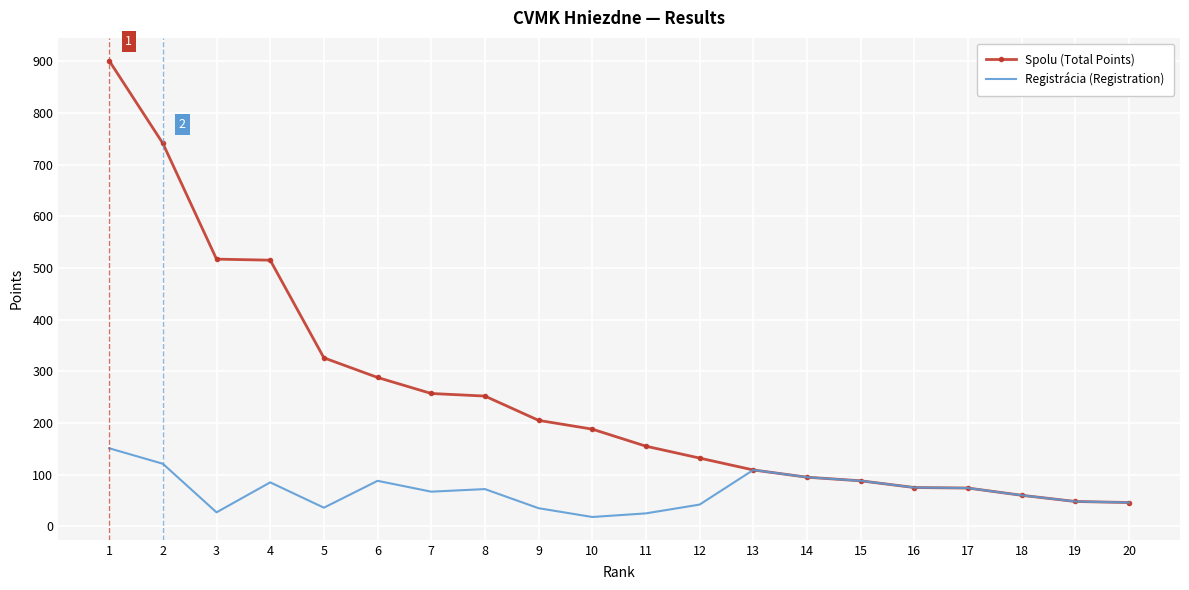

List the series in order of their overall mean, lowest first.

Registrácia (Registration), Spolu (Total Points)